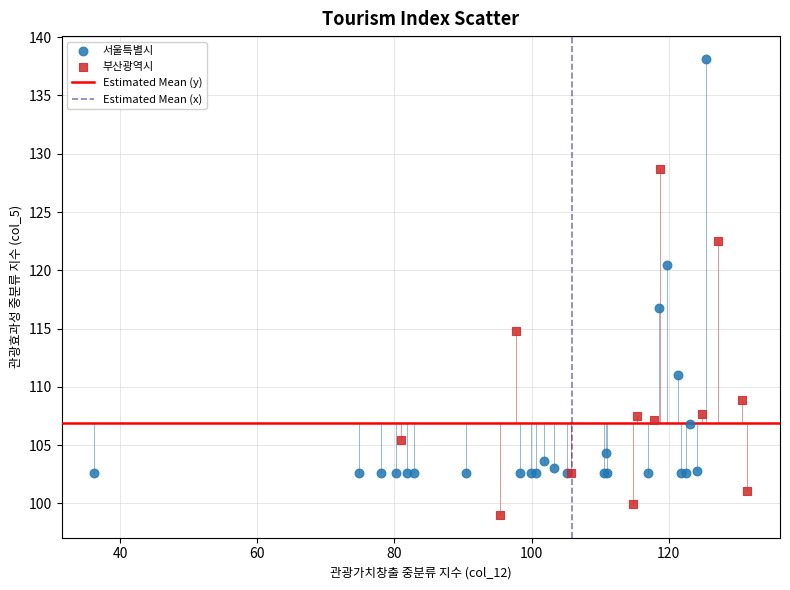

Which series has the largest Y range (max minus min)?

서울특별시